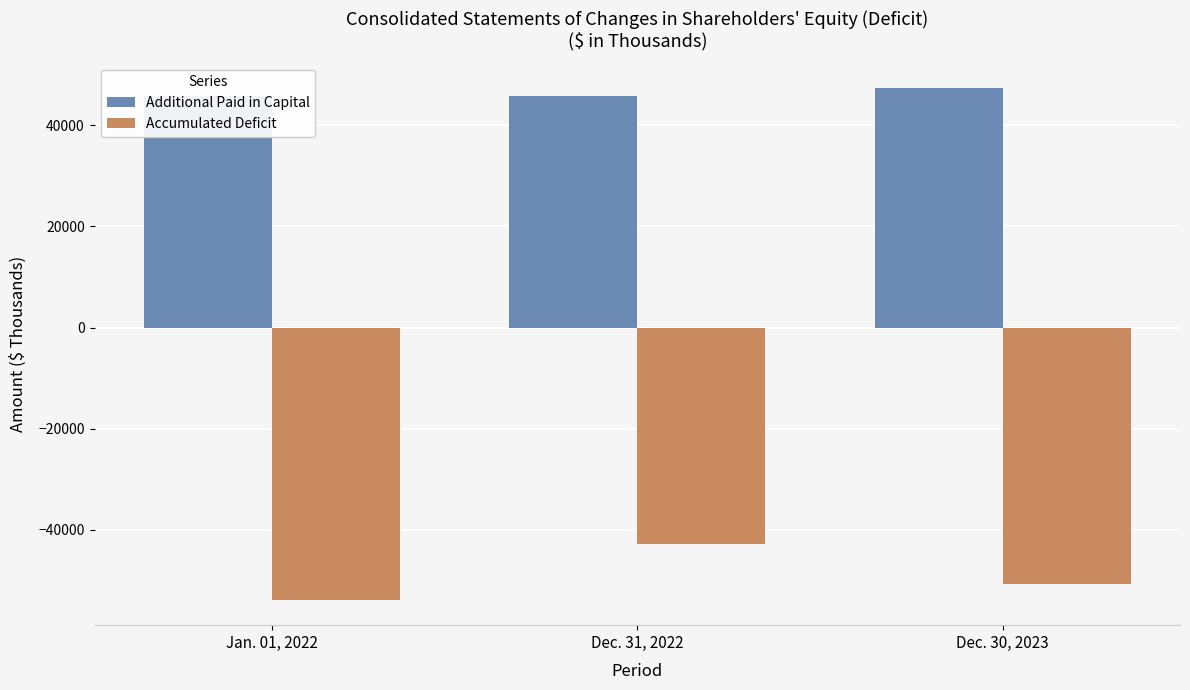

What is the average value of the Additional Paid in Capital series?

46271